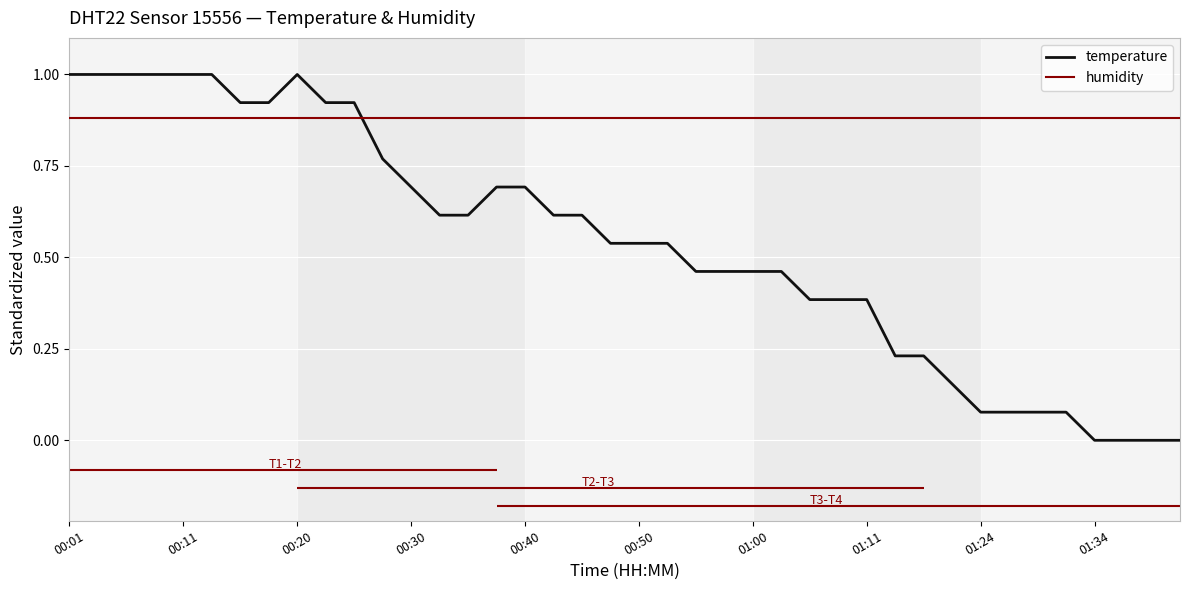

What are all the series names shown in the legend?

temperature, humidity